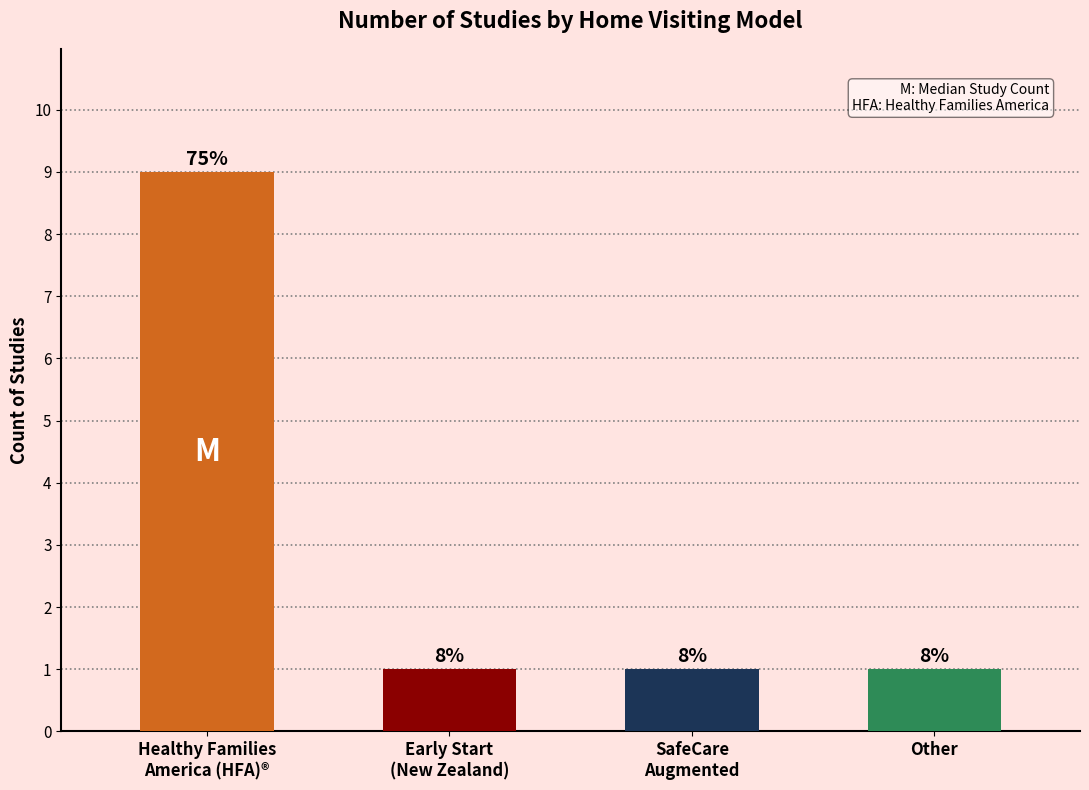

Does the chart contain any negative values?

No